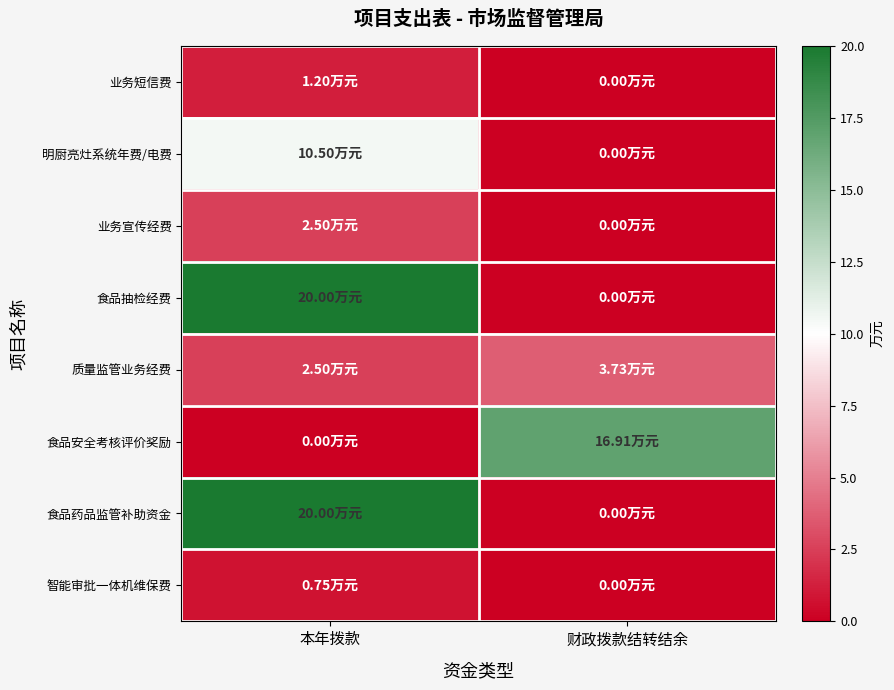

Reading left to right, extract all data points from this chart.

业务短信费: 本年拨款=1.2	财政拨款结转结余=0.0
明厨亮灶系统年费/电费: 本年拨款=10.5	财政拨款结转结余=0.0
业务宣传经费: 本年拨款=2.5	财政拨款结转结余=0.0
食品抽检经费: 本年拨款=20.0	财政拨款结转结余=0.0
质量监管业务经费: 本年拨款=2.5	财政拨款结转结余=3.7
食品安全考核评价奖励: 本年拨款=0.0	财政拨款结转结余=16.9
食品药品监管补助资金: 本年拨款=20.0	财政拨款结转结余=0.0
智能审批一体机维保费: 本年拨款=0.8	财政拨款结转结余=0.0